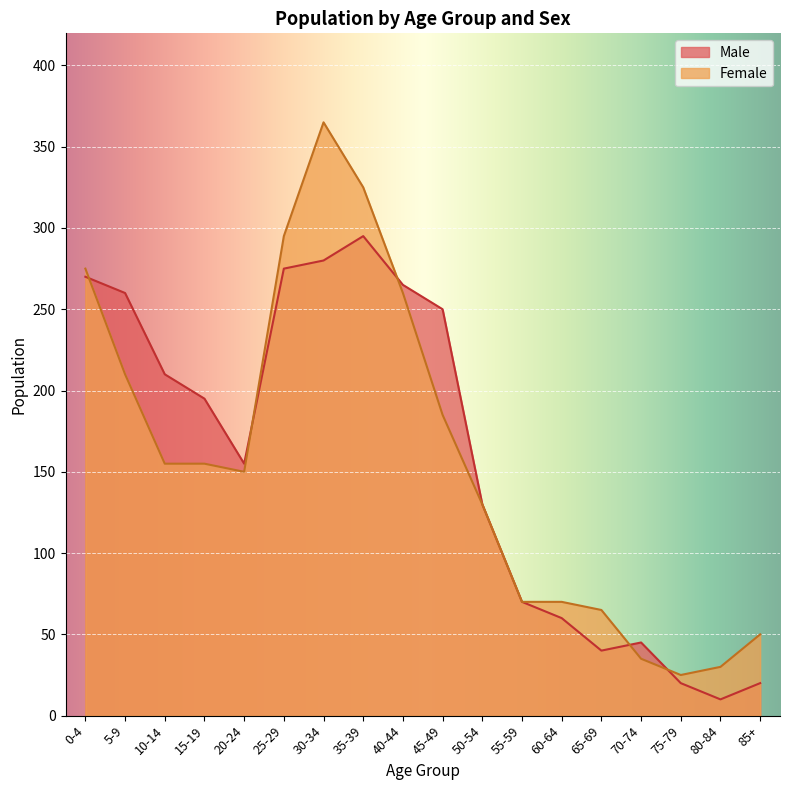

At which category is the sum across all series the highest?

30-34